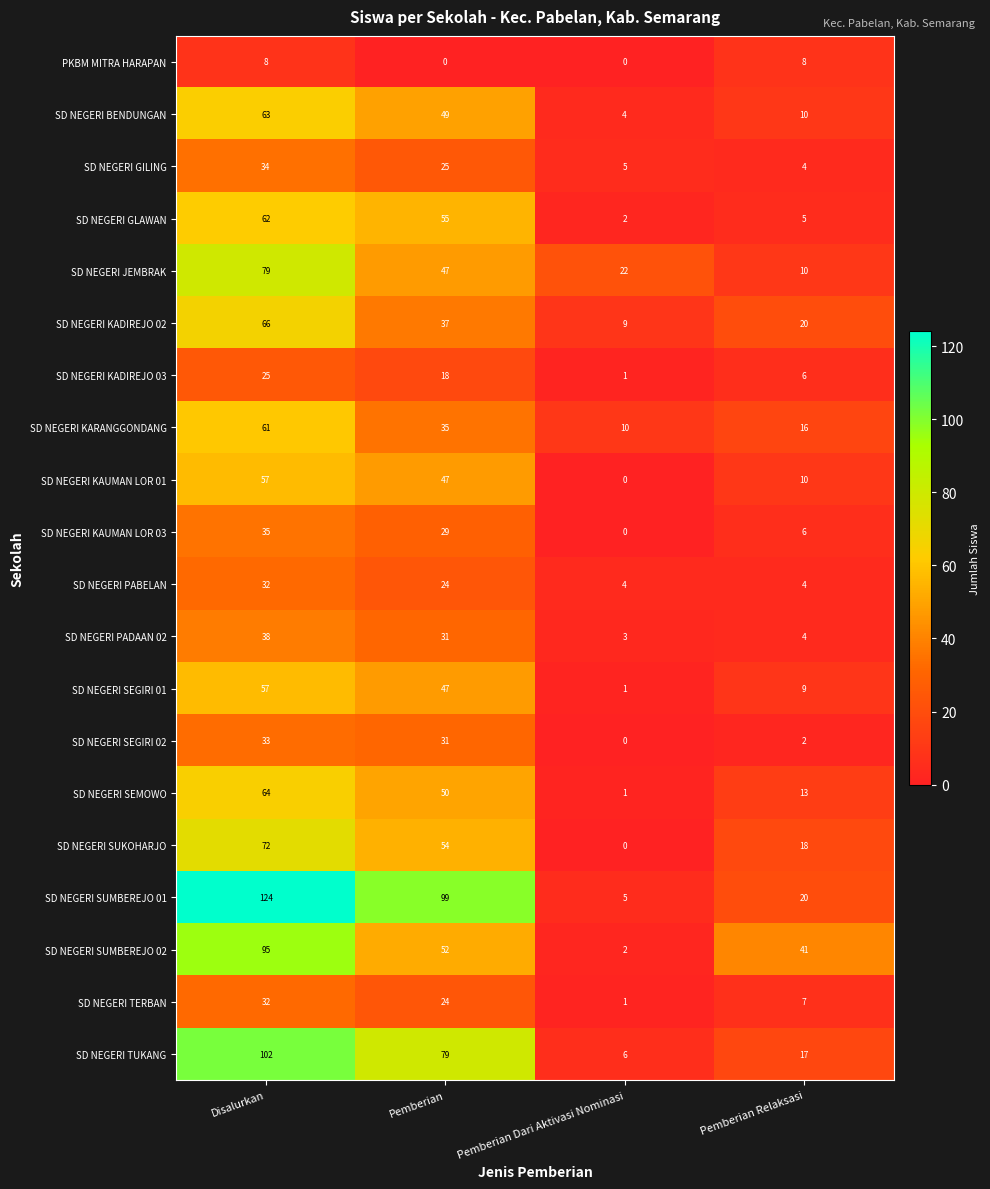

What is the total value across all series at Disalurkan?

1139